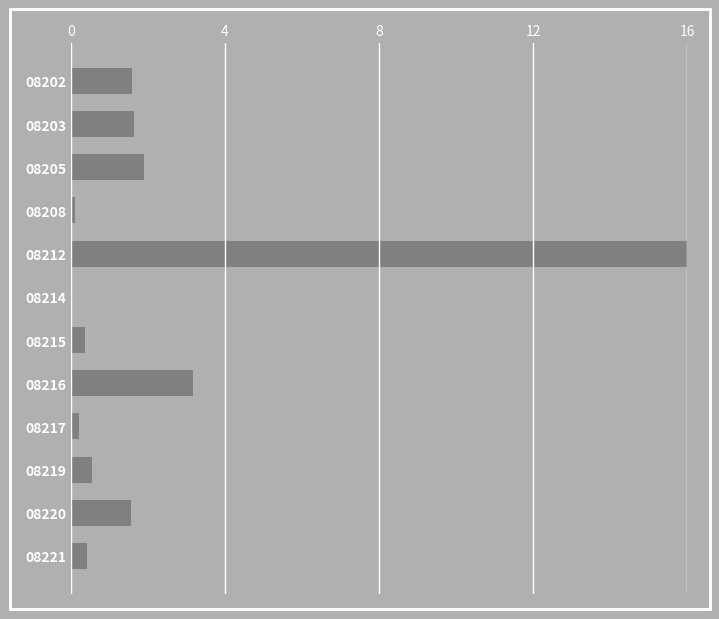

Where is the data nearest to the value 8?

08216